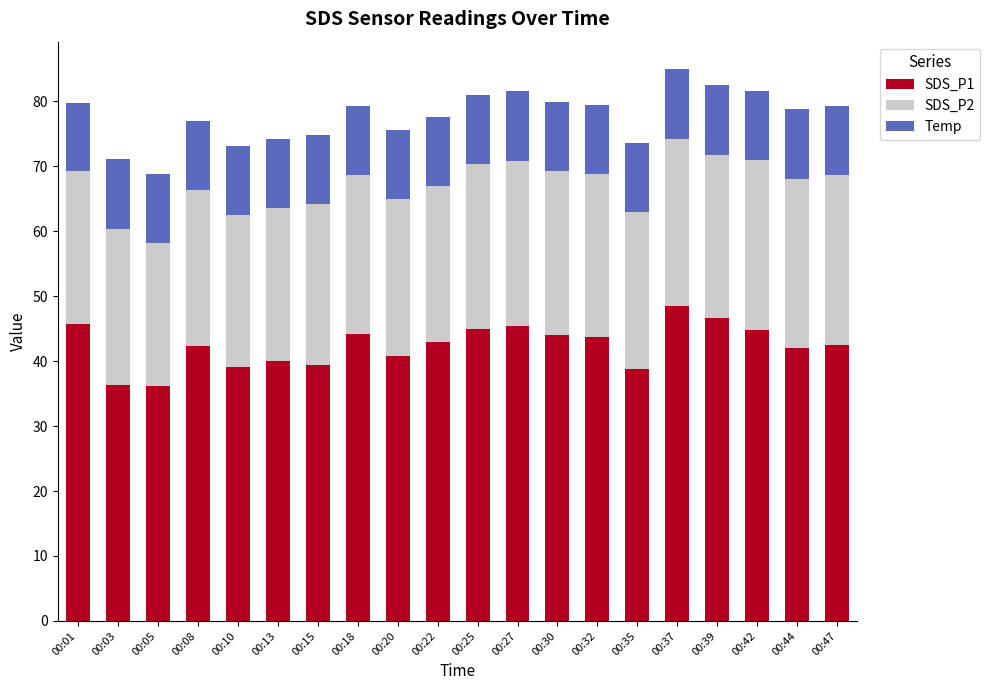

What is the sum of all SDS_P1 values?

847.9